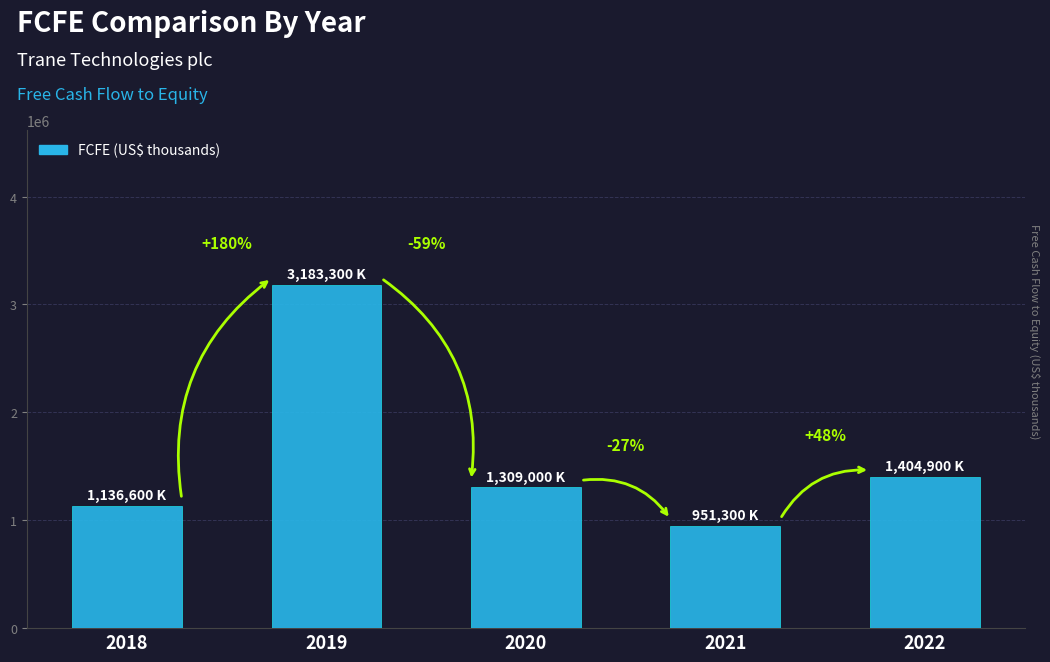

How many bars are there in total?

5